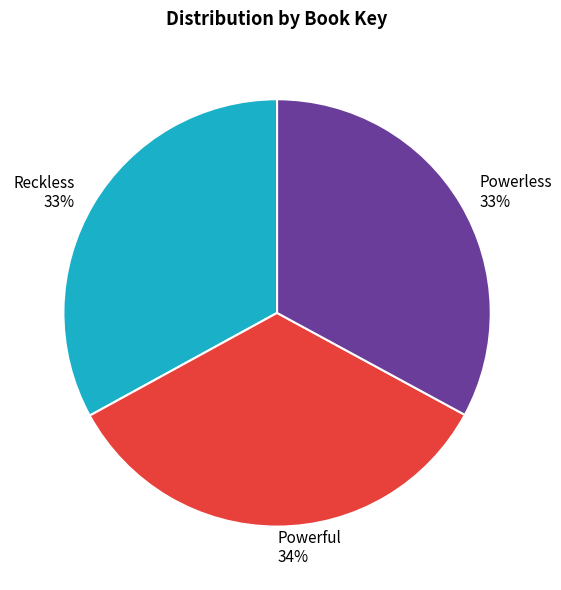

To the nearest percent, what portion does Powerful represent?

34%